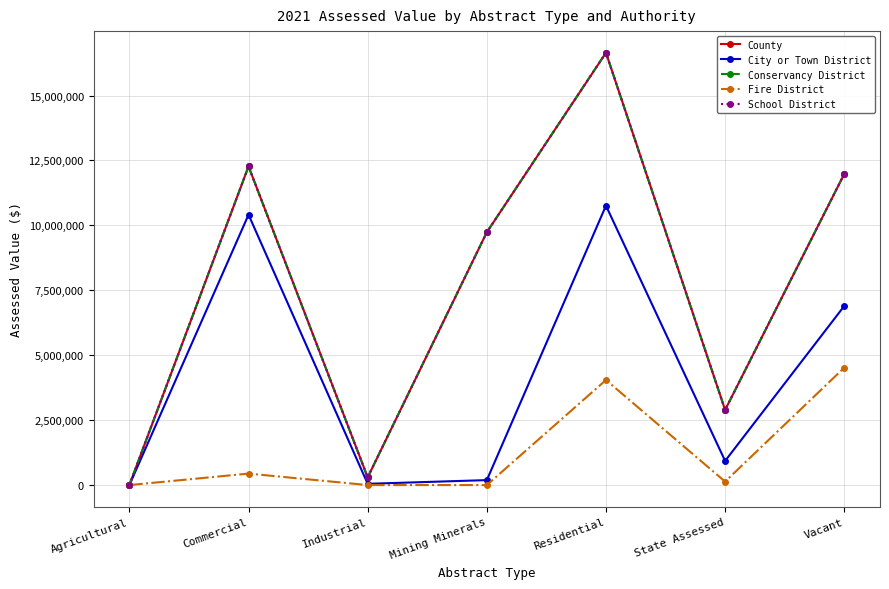

Which series has the largest total across all categories?

County